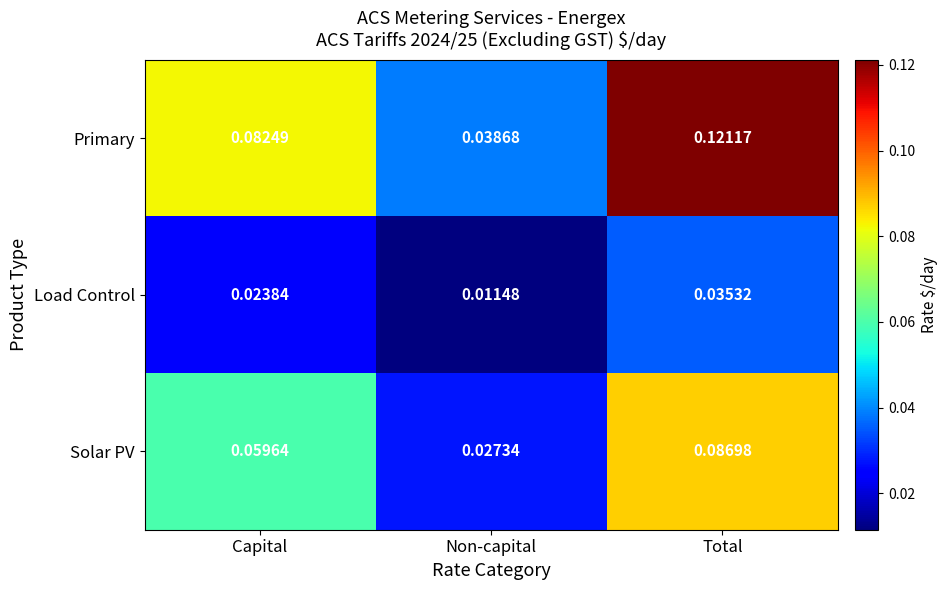

Which category has the lowest value in the Load Control series?

Non-capital